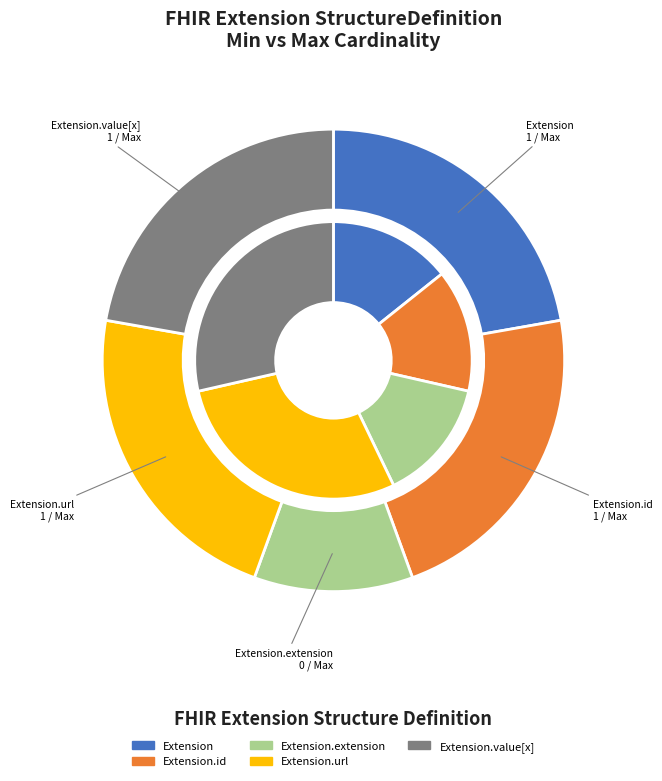

Which category has the smallest portion of the pie?

Extension